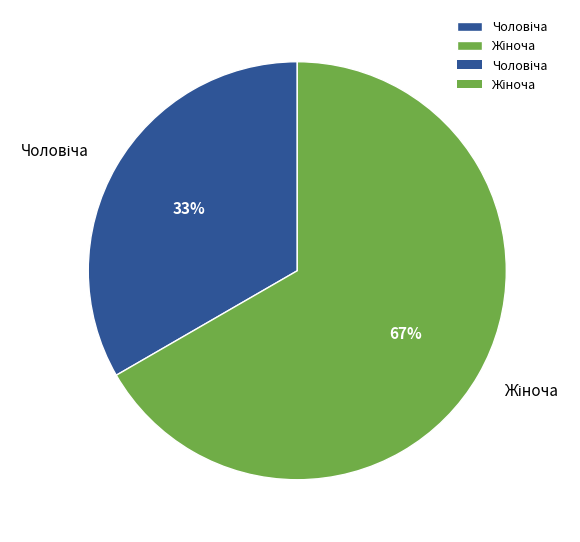

To the nearest percent, what is the average slice percentage?

50%